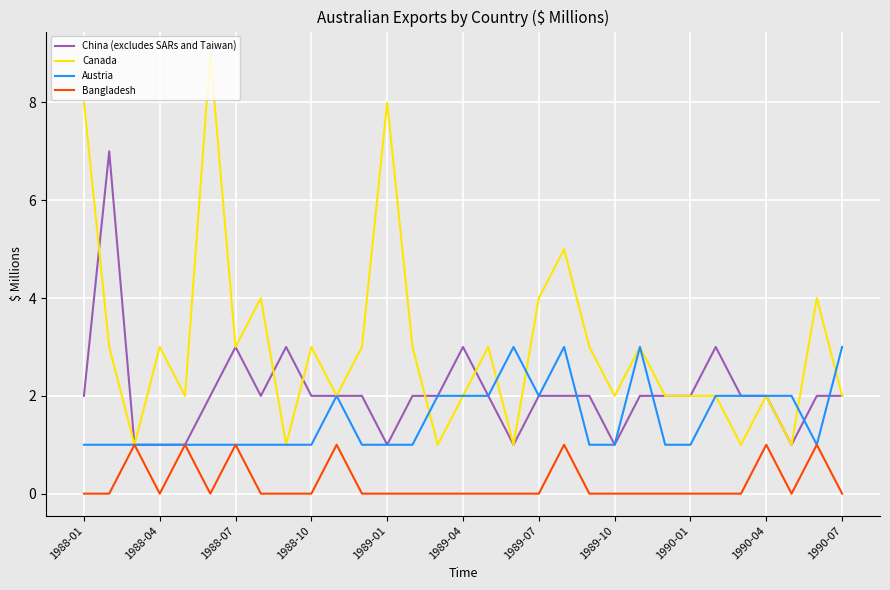

Reading left to right, what are all the values shown in this chart?

China (excludes SARs and Taiwan): 2	7	1	1	1	2	3	2	3	2	2	2	1	2	2	3	2	1	2	2	2	1	2	2	2	3	2	2	1	2	2
Canada: 8	3	1	3	2	9	3	4	1	3	2	3	8	3	1	2	3	1	4	5	3	2	3	2	2	2	1	2	1	4	2
Austria: 1	1	1	1	1	1	1	1	1	1	2	1	1	1	2	2	2	3	2	3	1	1	3	1	1	2	2	2	2	1	3
Bangladesh: 0	0	1	0	1	0	1	0	0	0	1	0	0	0	0	0	0	0	0	1	0	0	0	0	0	0	0	1	0	1	0